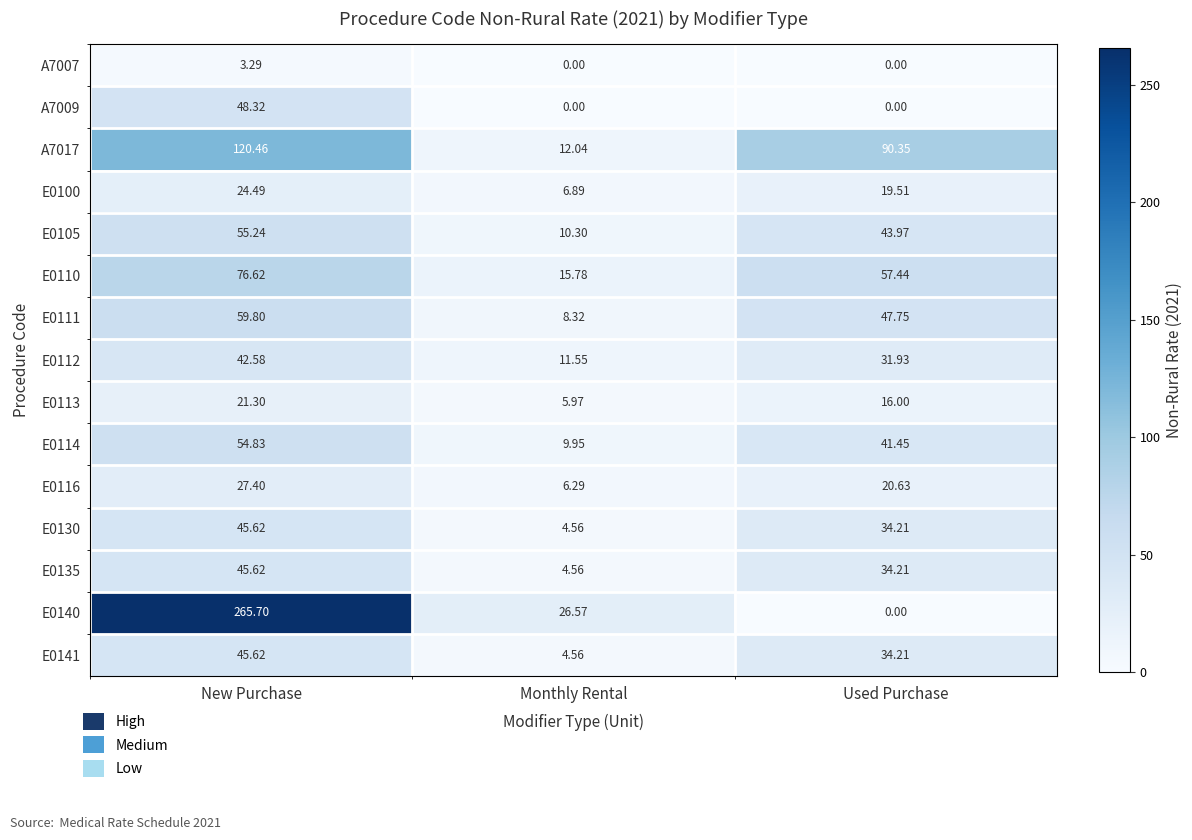

Where is E0112 nearest to the value 27?

Used Purchase